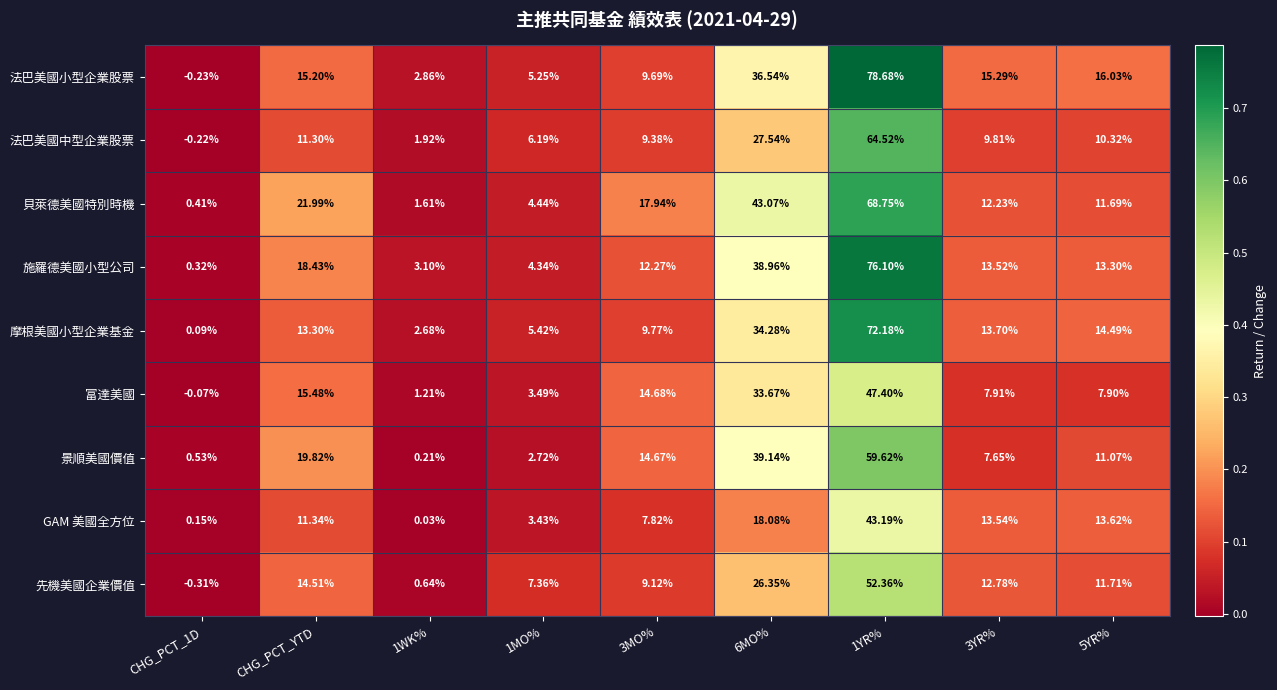

At which label does 法巴美國中型企業股票 first exceed 9?

CHG_PCT_YTD